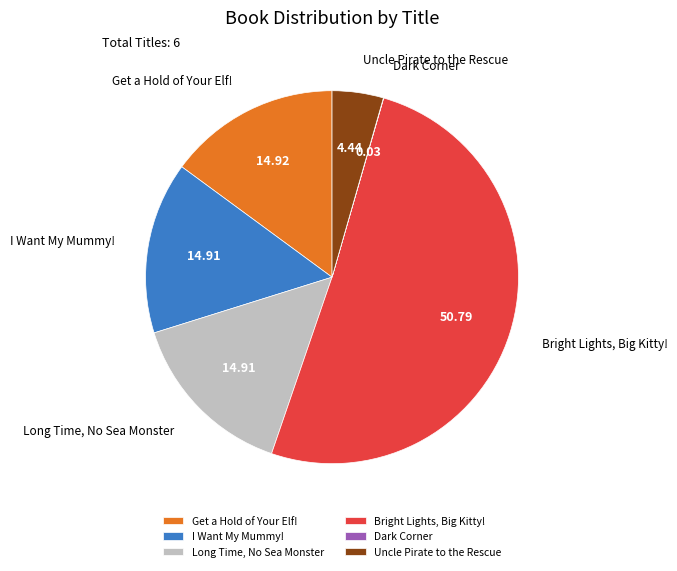

Between Long Time, No Sea Monster and Uncle Pirate to the Rescue, which is larger?

Long Time, No Sea Monster